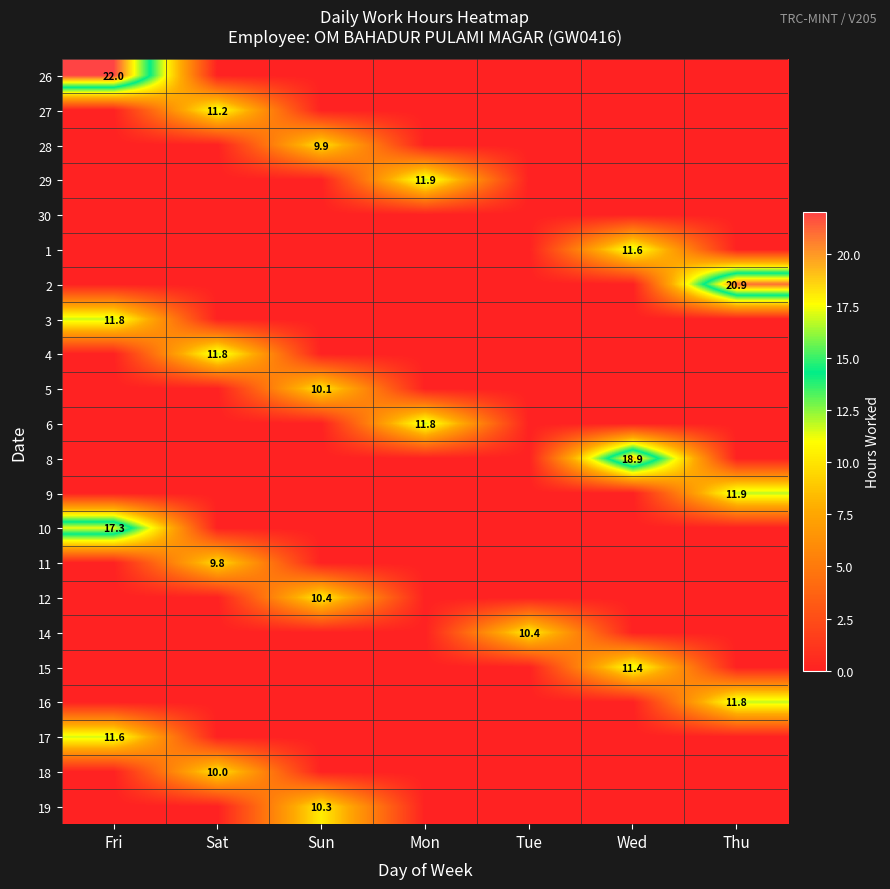

At which category is the sum across all series the highest?

Fri